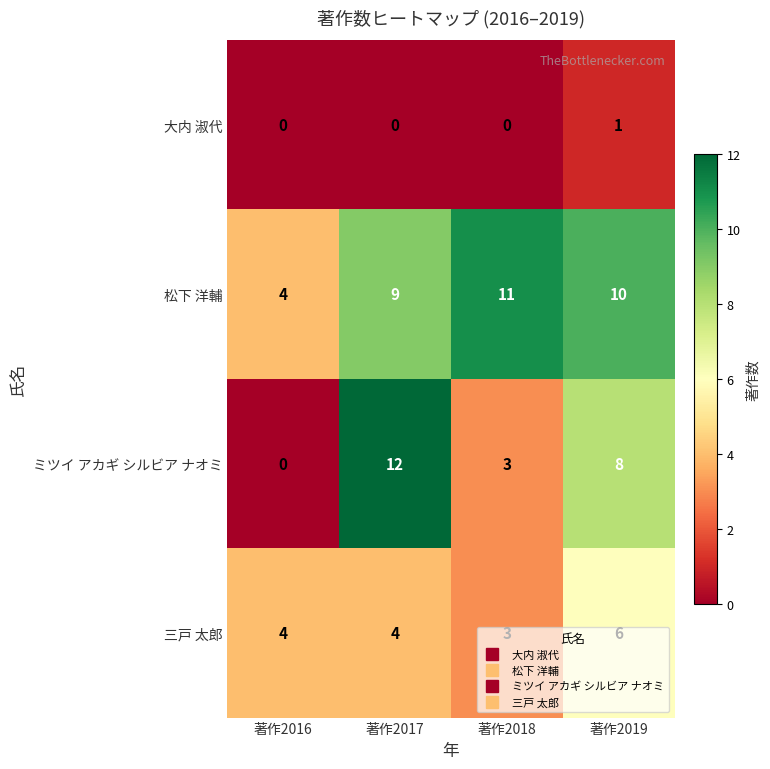

Is it true that ミツイ アカギ シルビア ナオミ equals 8 at 著作2019?

True